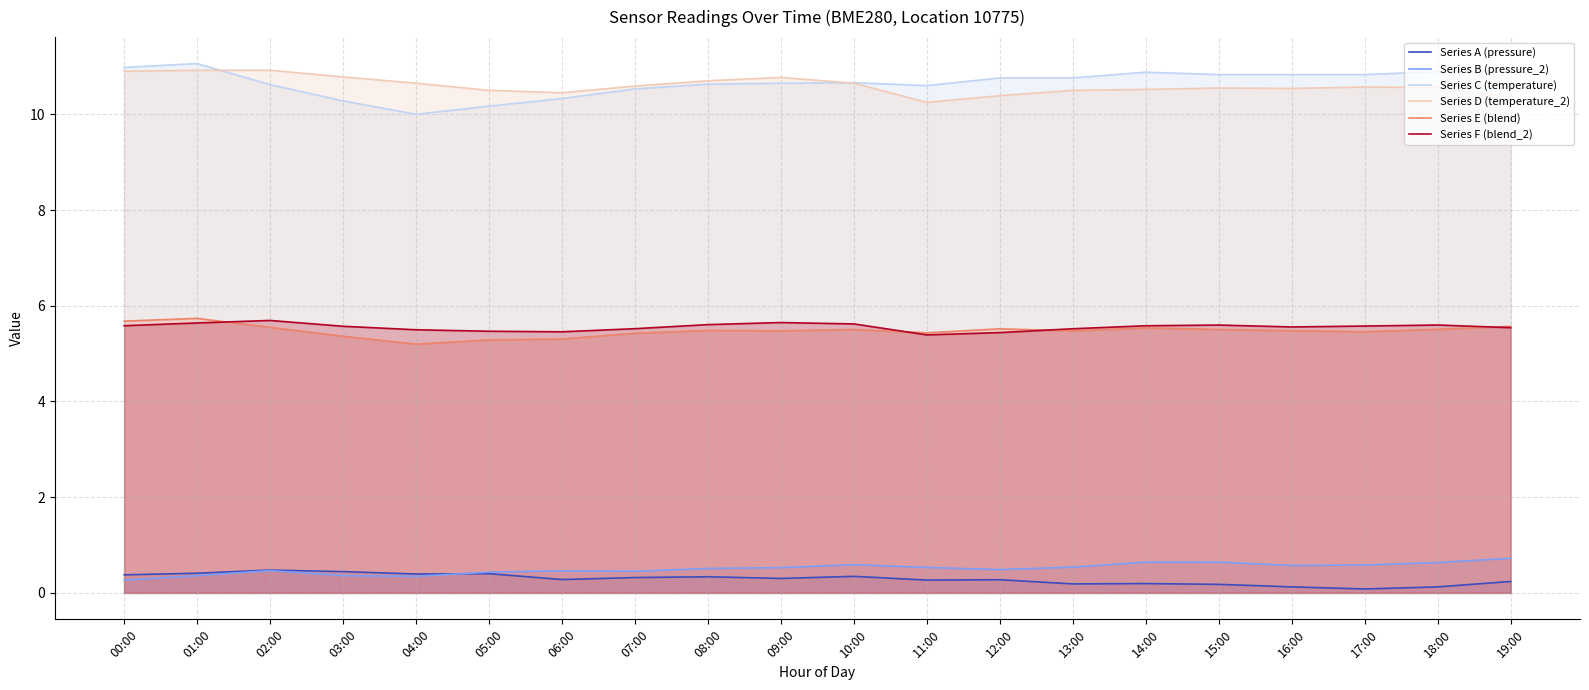

What is the greatest value displayed?

11.1